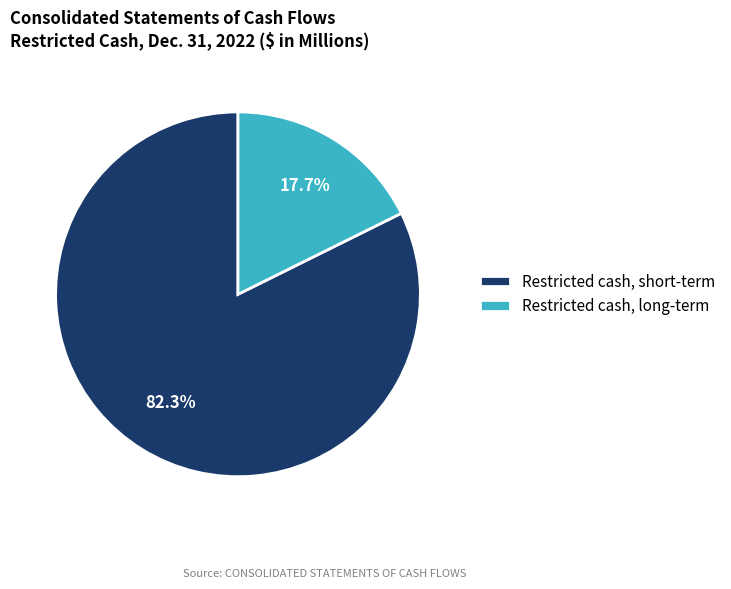

What is the smallest slice in the pie chart?

Restricted cash, long-term